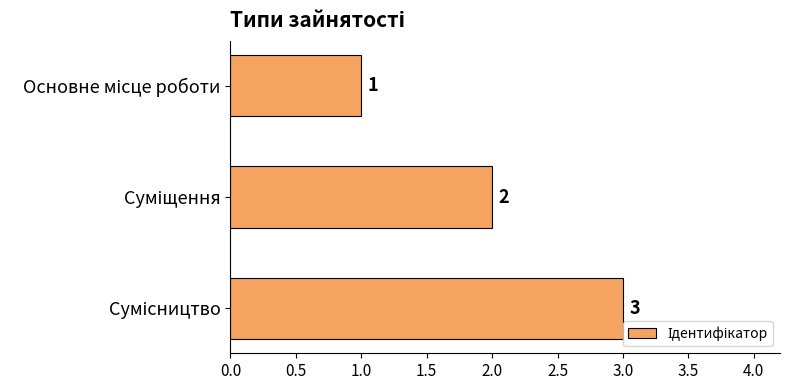

How many values are between 1 and 3?

3